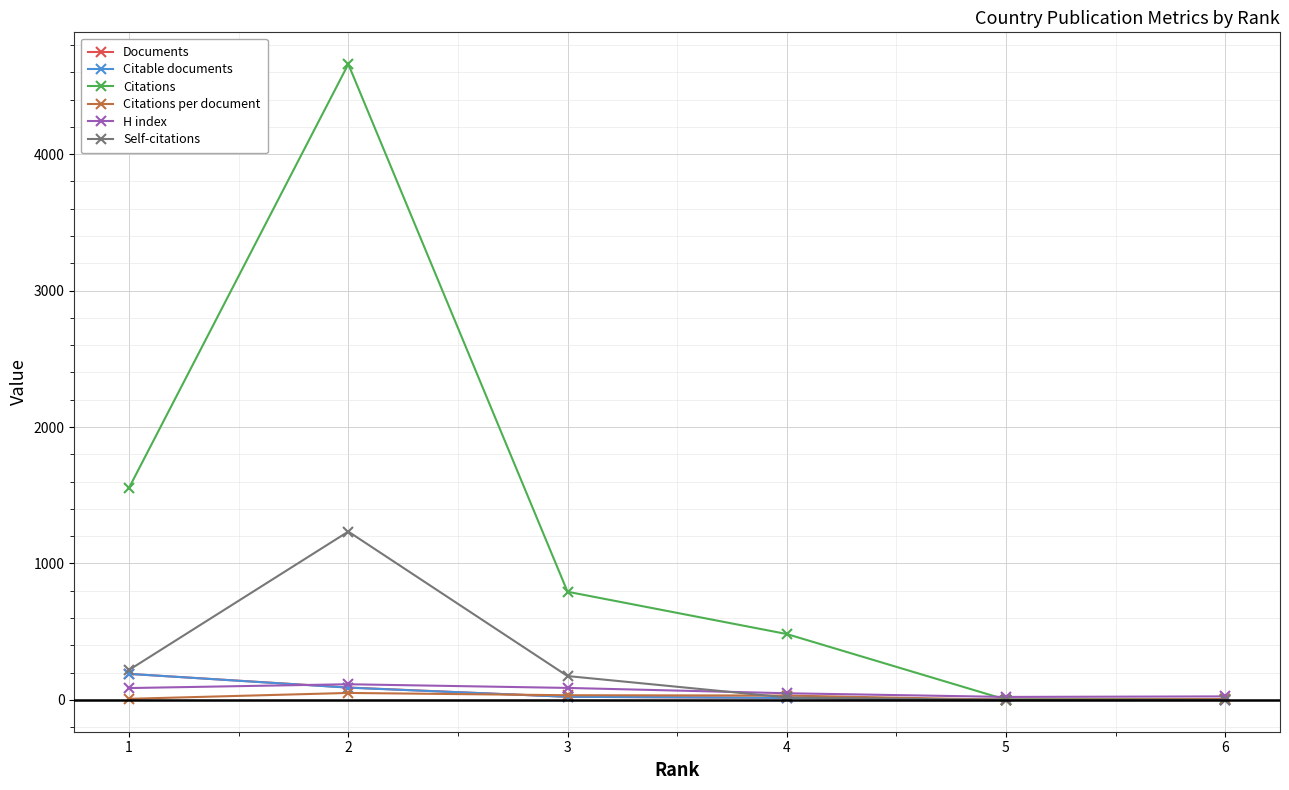

True or false: Citable documents and Self-citations cross at least once.

True